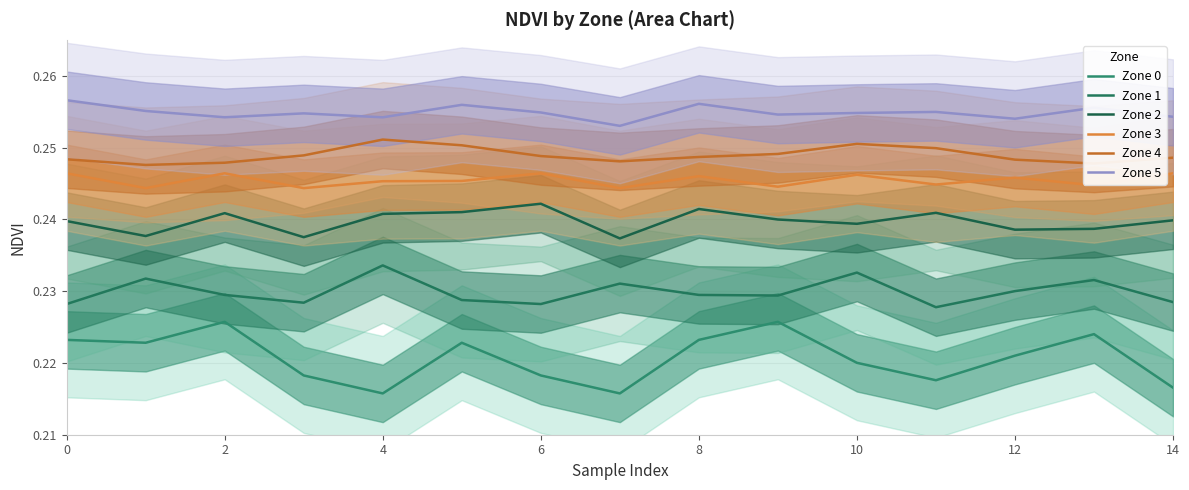

What is the lowest value of the Zone 0 series?

0.2